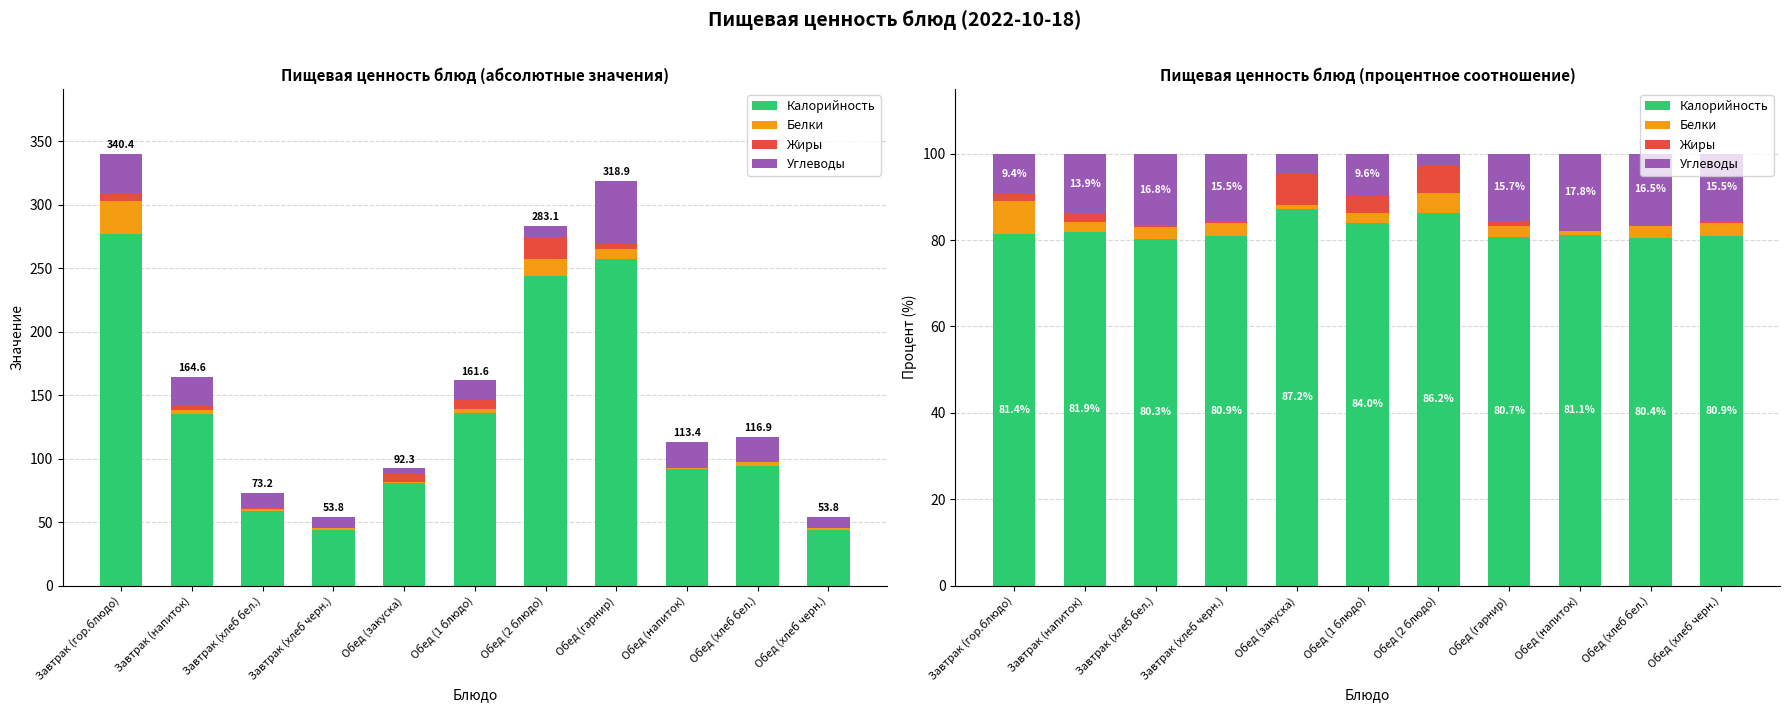

Count the number of categories in the chart.

11